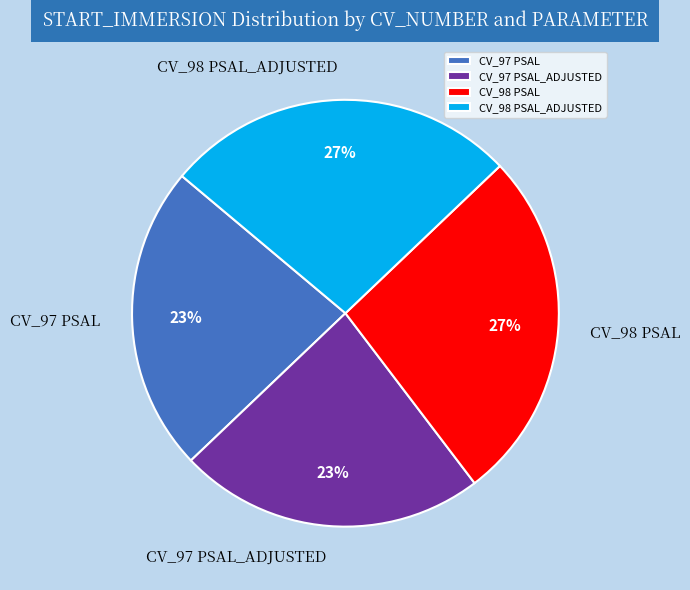

Does CV_98 PSAL_ADJUSTED account for over 50% of the chart?

No